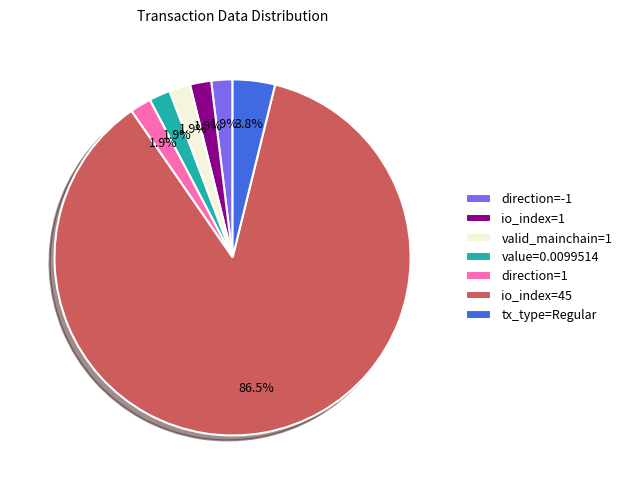

What is the largest slice in the pie chart?

io_index=45